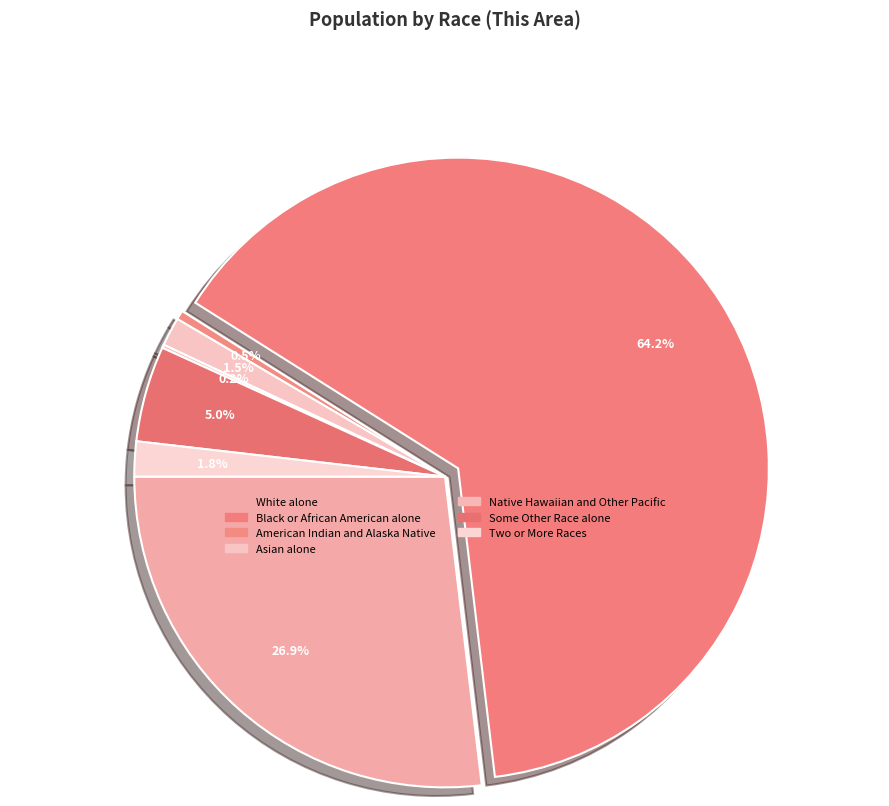

Between Black or African American alone and American Indian and Alaska Native, which is larger?

Black or African American alone